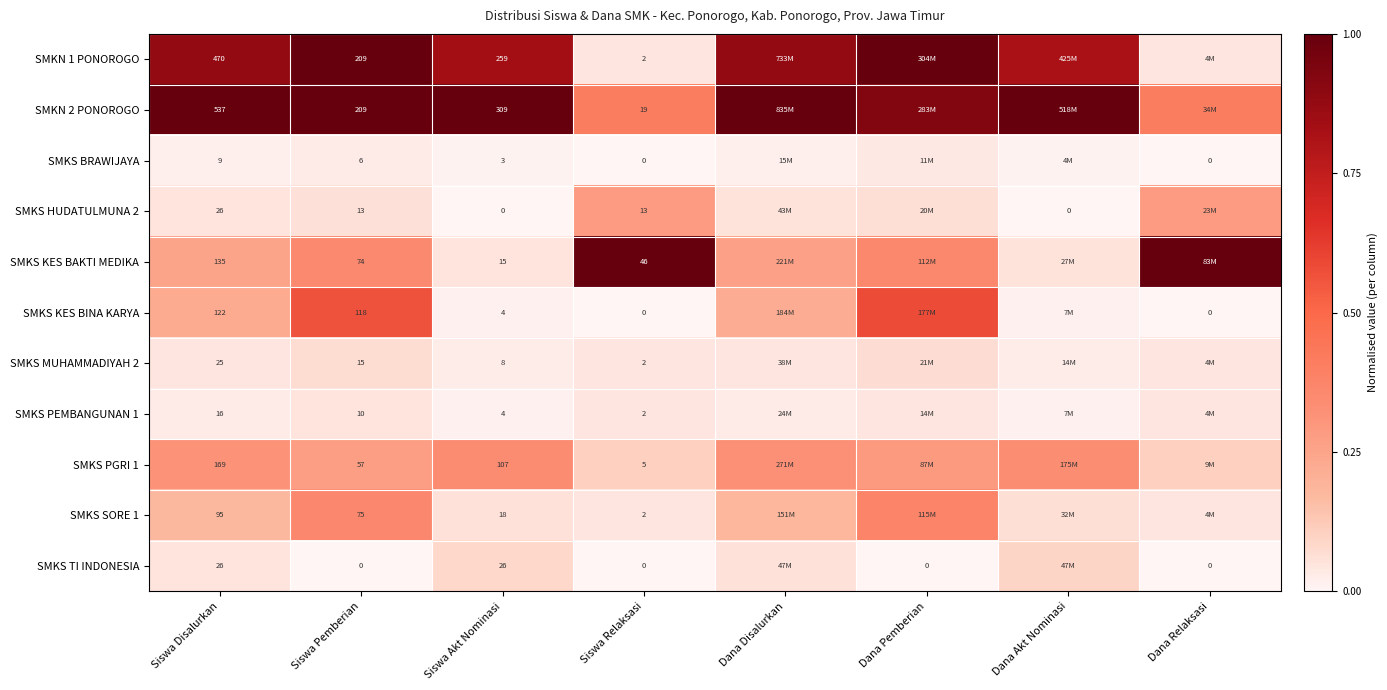

Is the value of SMKS PGRI 1 at Siswa Relaksasi greater than the value of SMKN 1 PONOROGO at Siswa Pemberian?

No